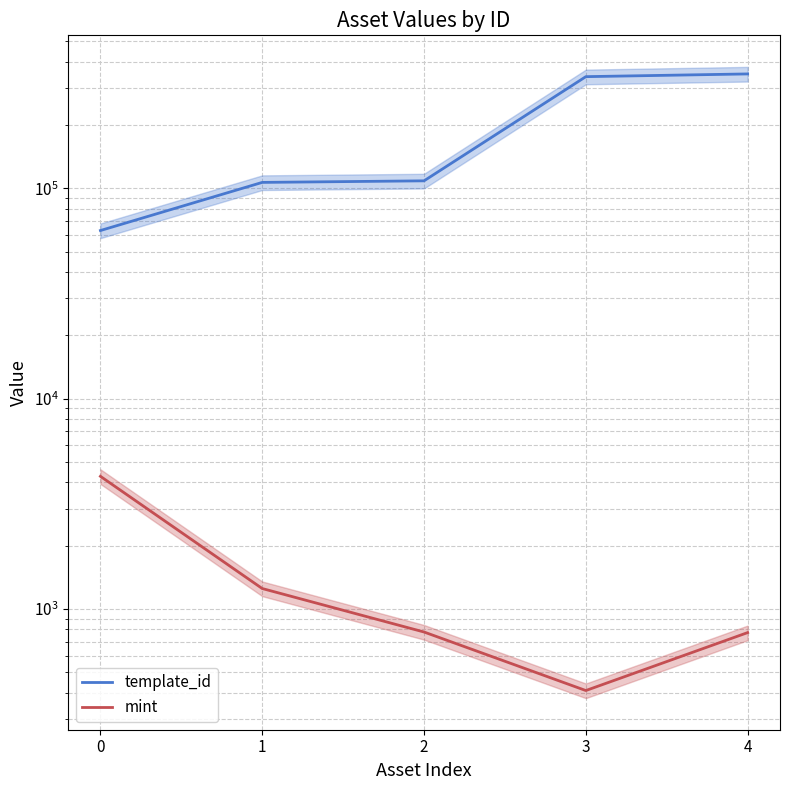

Reading right to left, list all the values displayed in this chart.

template_id: 4=349523	3=339248	2=108484	1=106640	0=62974
mint: 4=773	3=410	2=778	1=1252	0=4275